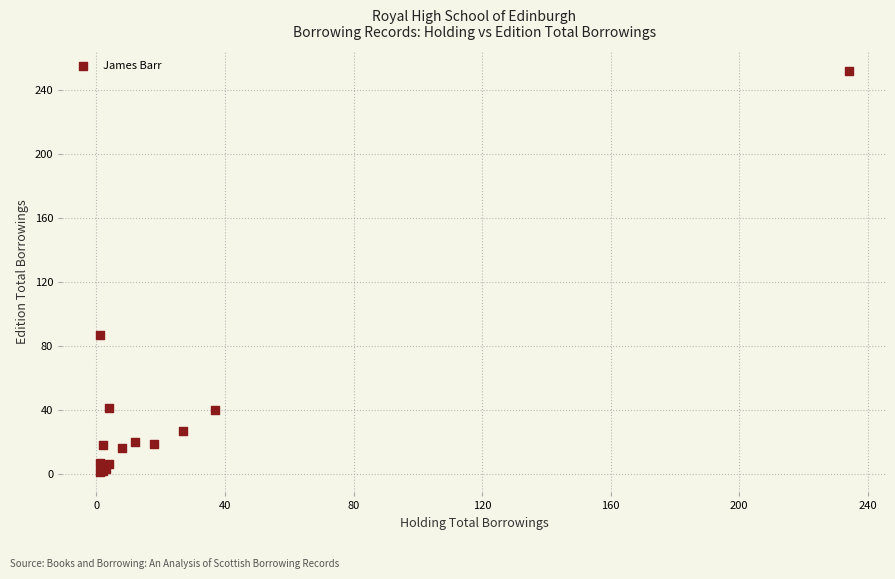

What Y value in the scatter plot is closest to 126?

87